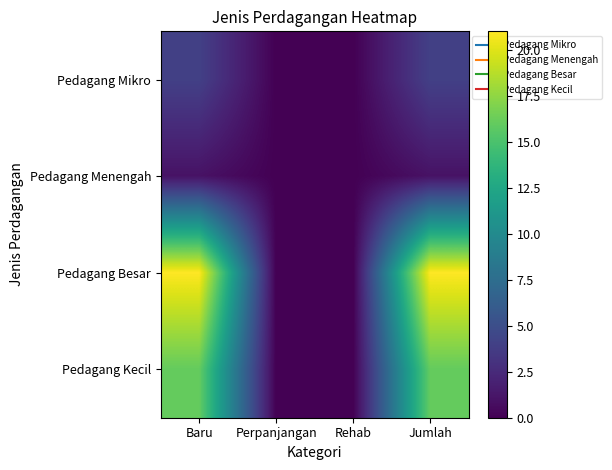

Which series has the widest spread of values?

Pedagang Besar